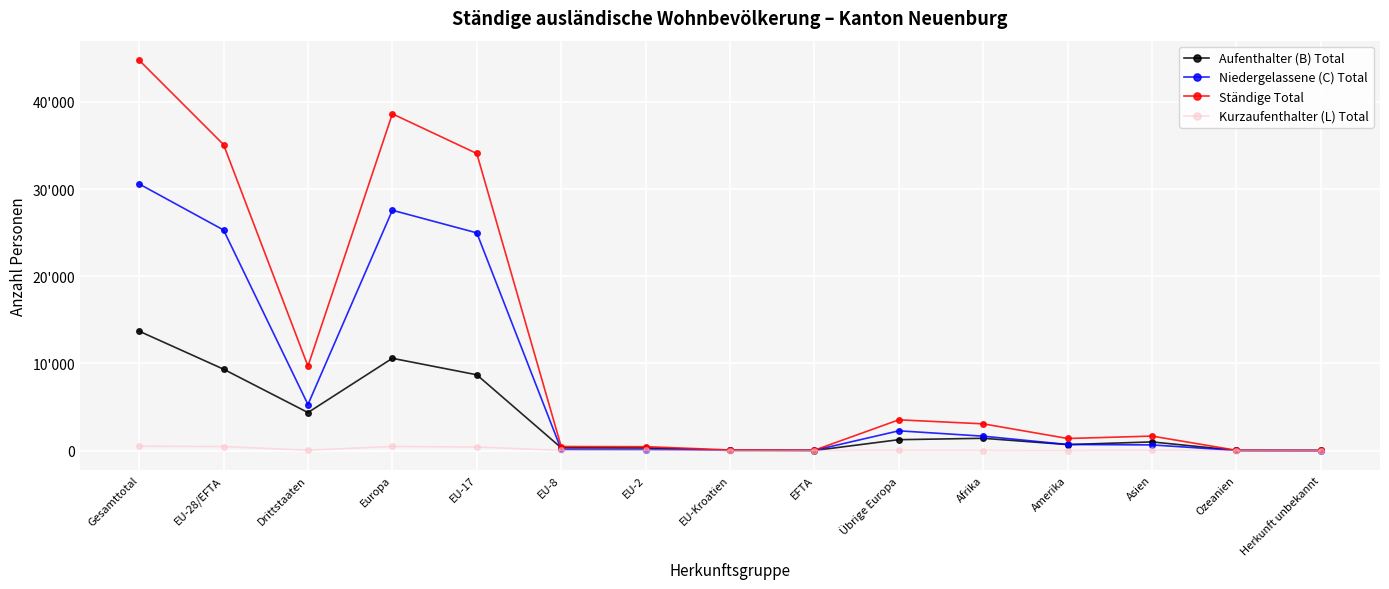

What is the sum of the Aufenthalter (B) Total values at Europa and EU-28/EFTA?

19925